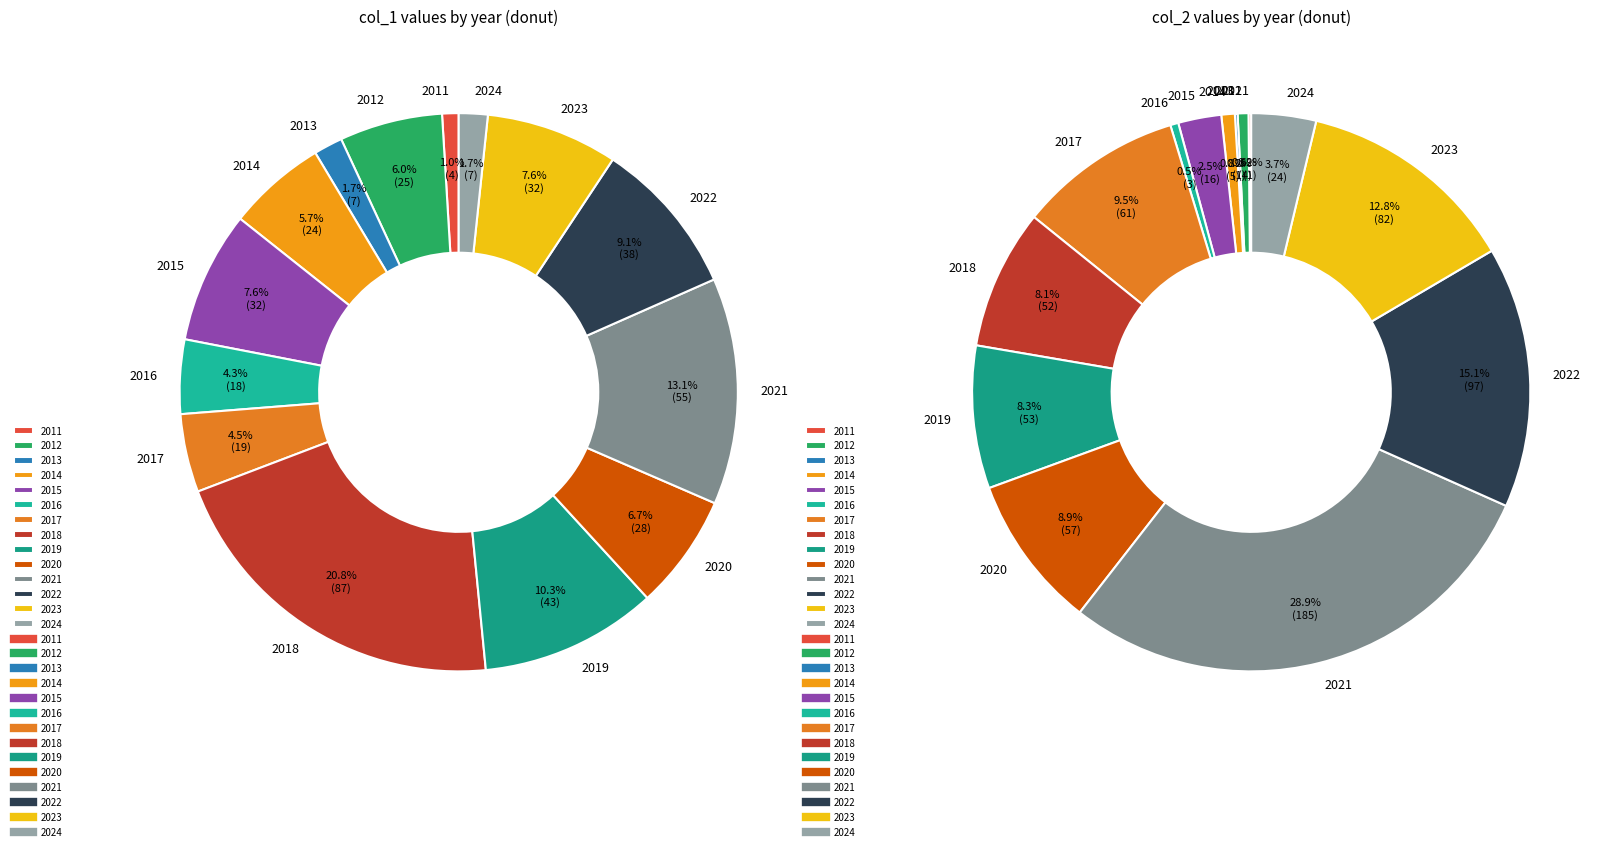

How much of the chart is everything except 2015?

92.4%